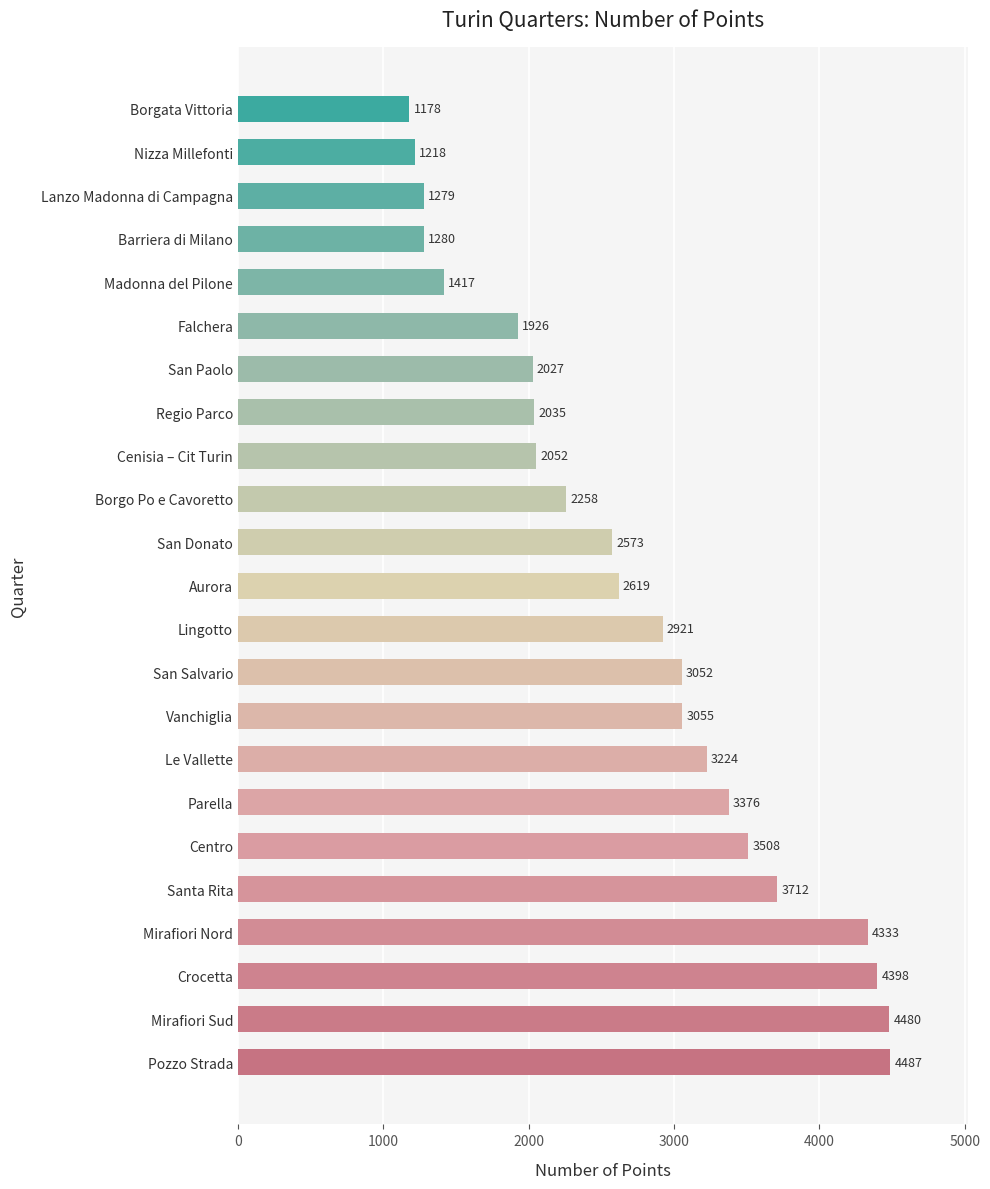

List the labels in order of value, smallest first.

Borgata Vittoria, Nizza Millefonti, Lanzo Madonna di Campagna, Barriera di Milano, Madonna del Pilone, Falchera, San Paolo, Regio Parco, Cenisia – Cit Turin, Borgo Po e Cavoretto, San Donato, Aurora, Lingotto, San Salvario, Vanchiglia, Le Vallette, Parella, Centro, Santa Rita, Mirafiori Nord, Crocetta, Mirafiori Sud, Pozzo Strada